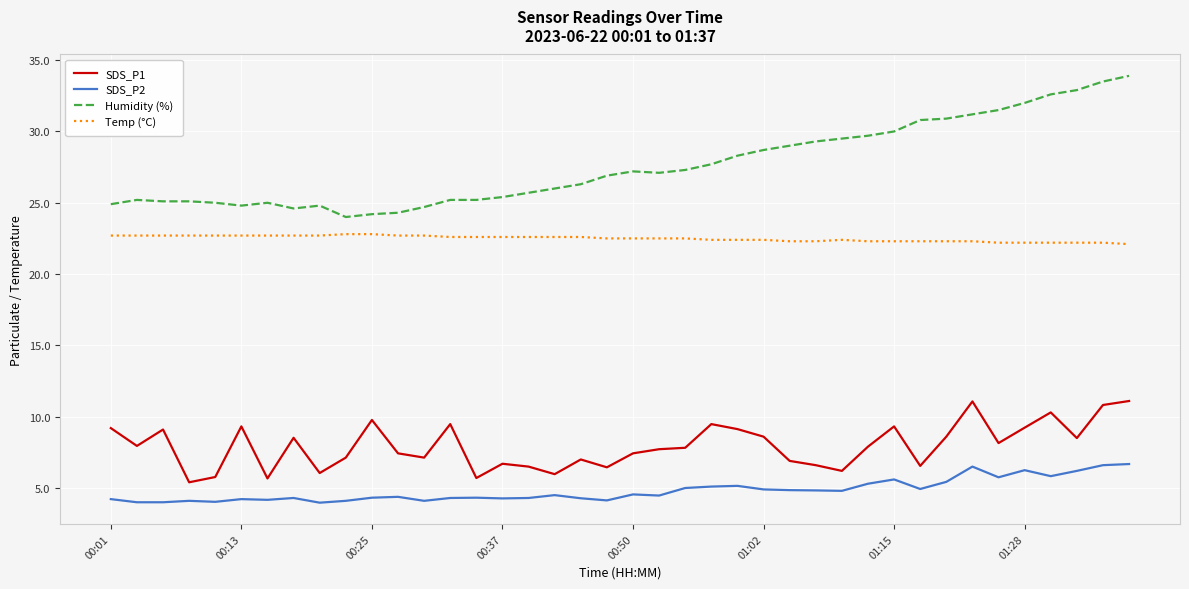

True or false: Temp (°C) and Humidity (%) cross at least once.

False